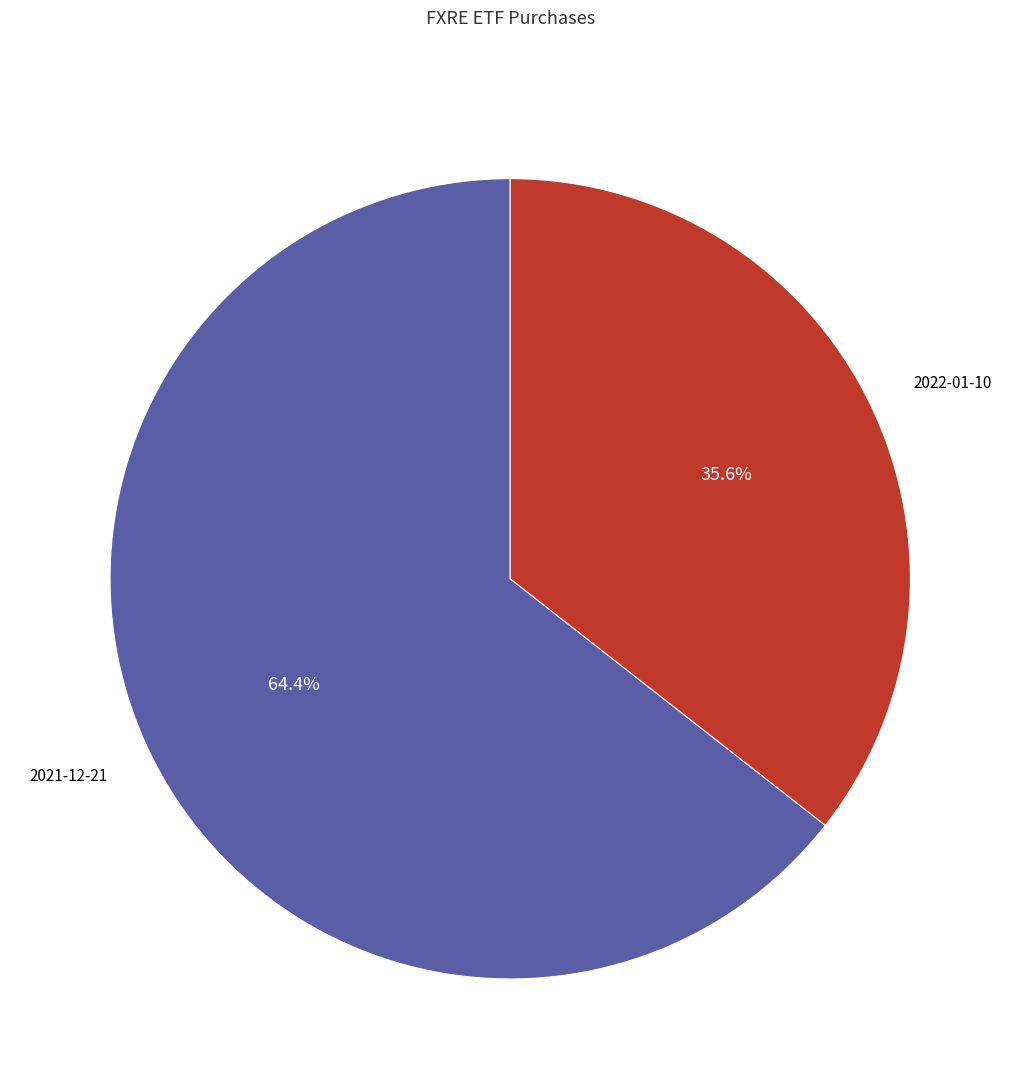

Is the sum of 2021-12-21 and 2022-01-10 greater than half?

Yes